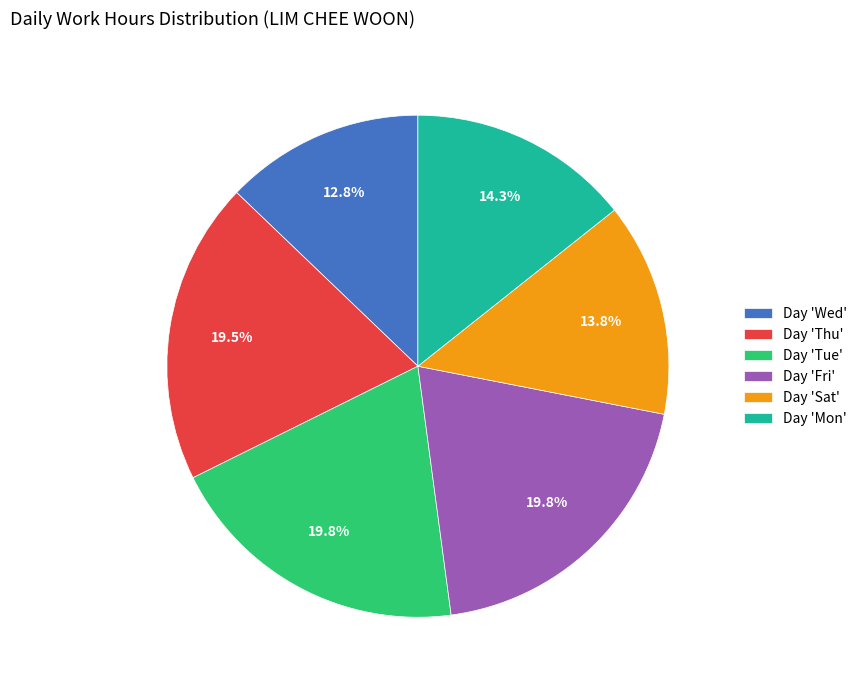

Does Day 'Wed' account for over 50% of the chart?

No